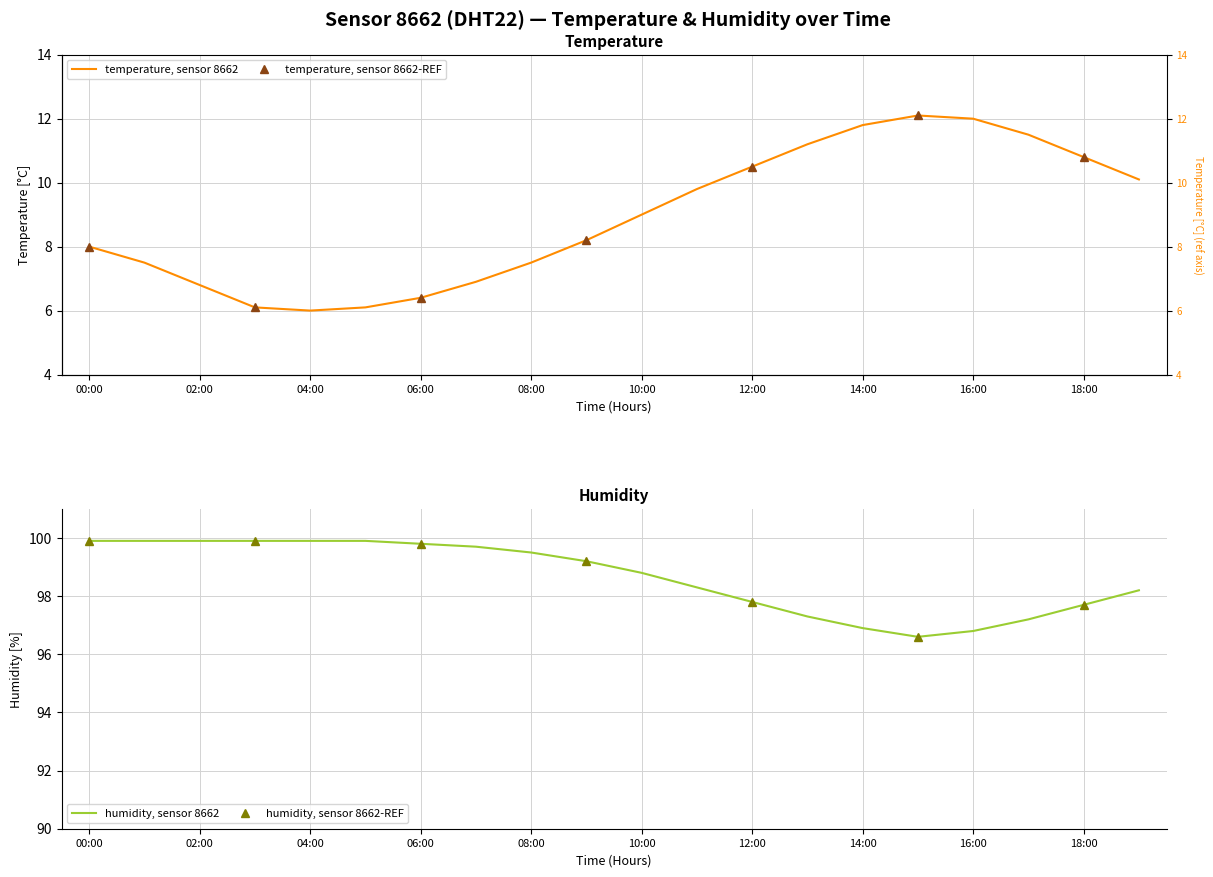

What is the minimum value for humidity?

96.6